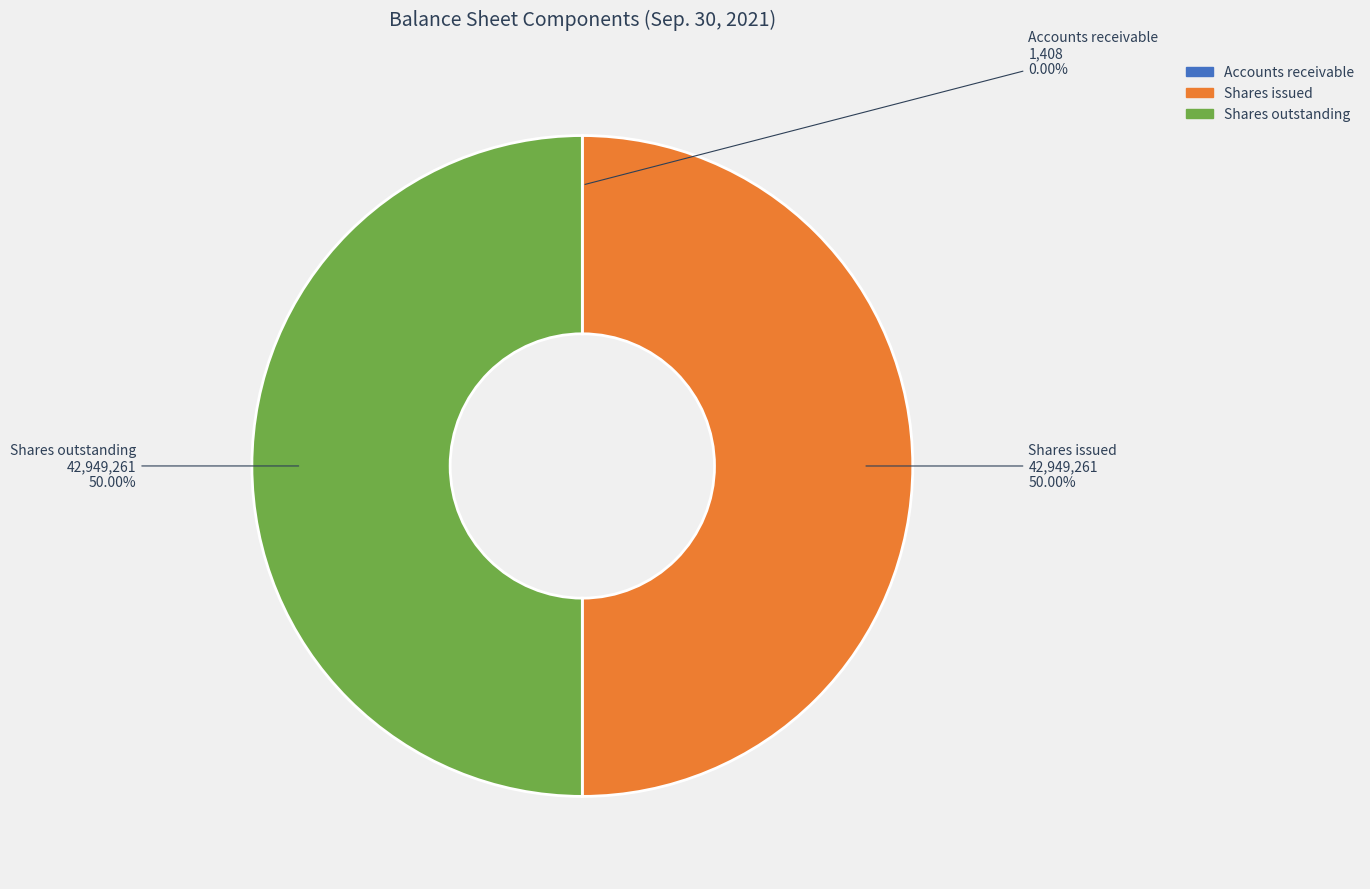

Between Shares issued and Accounts receivable, which is larger?

Shares issued